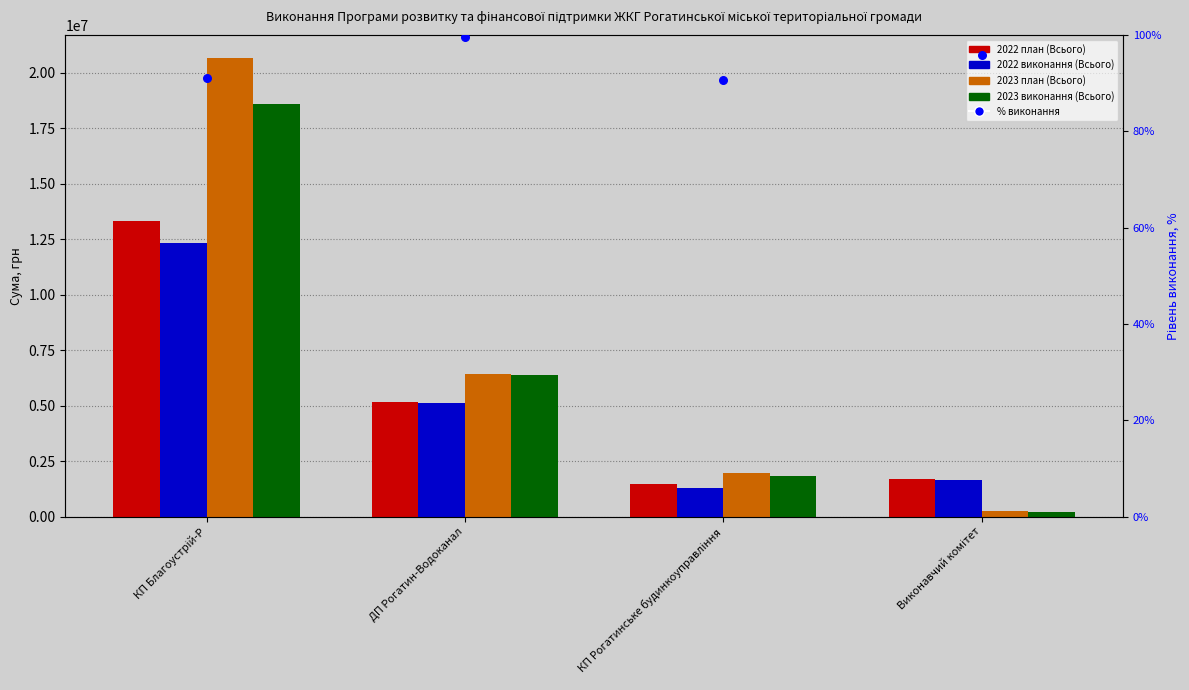

At how many categories does at least one series exceed 20266928?

3